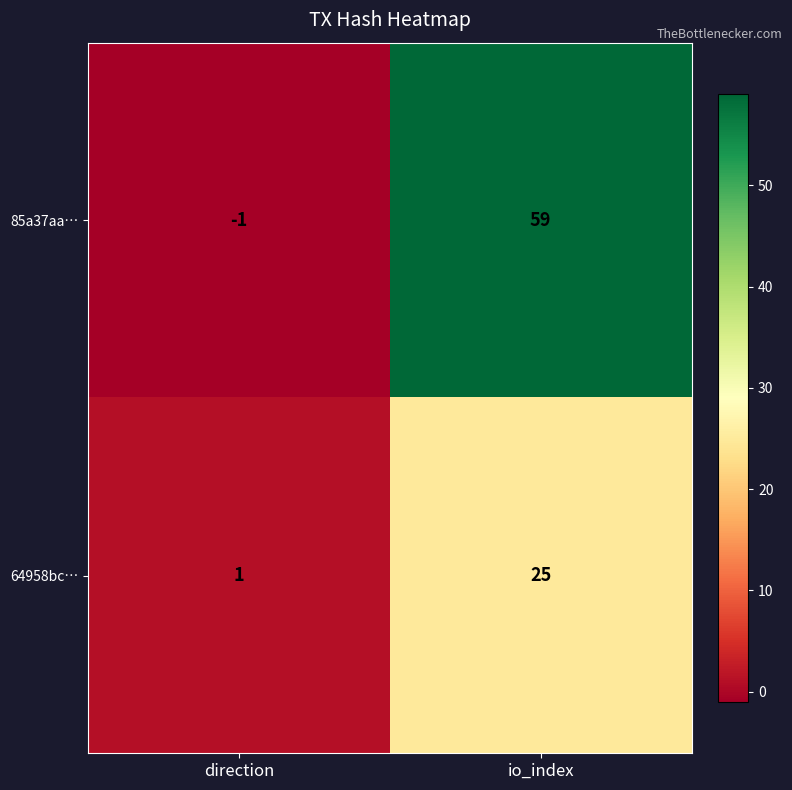

Where is 64958bc… nearest to the value 13?

direction